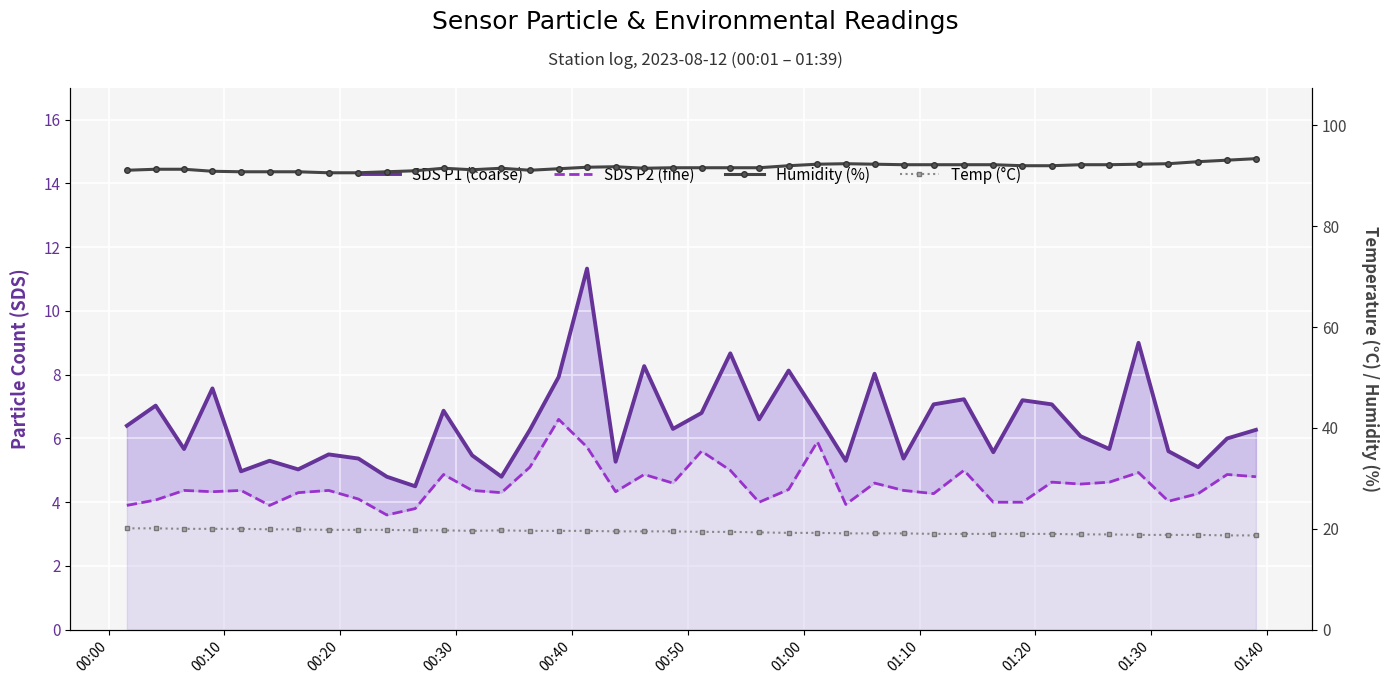

At how many categories does at least one series exceed 61?

40